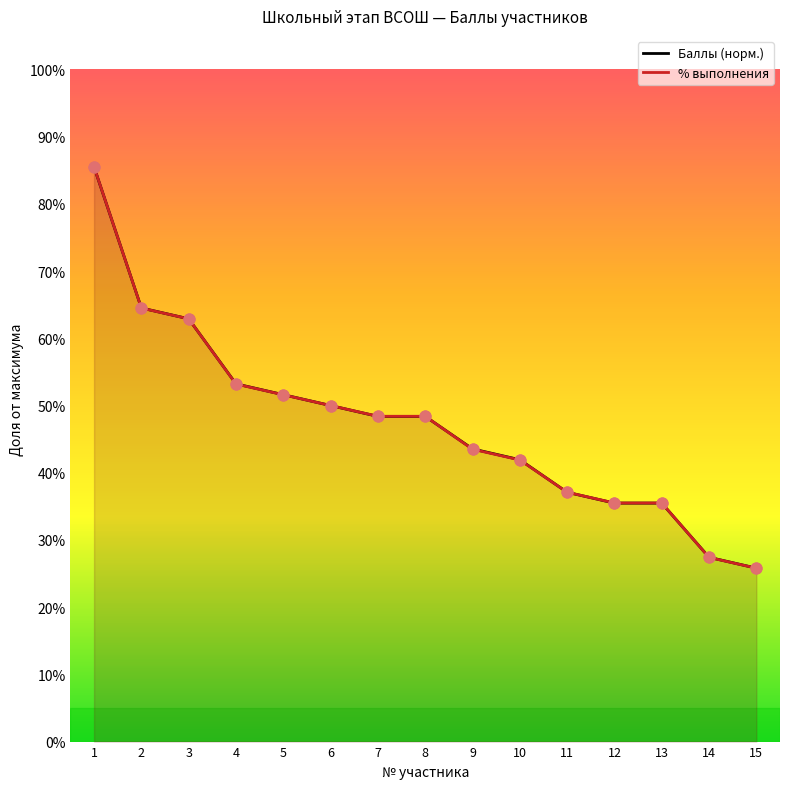

Which series contains the highest Y value?

% выполнения